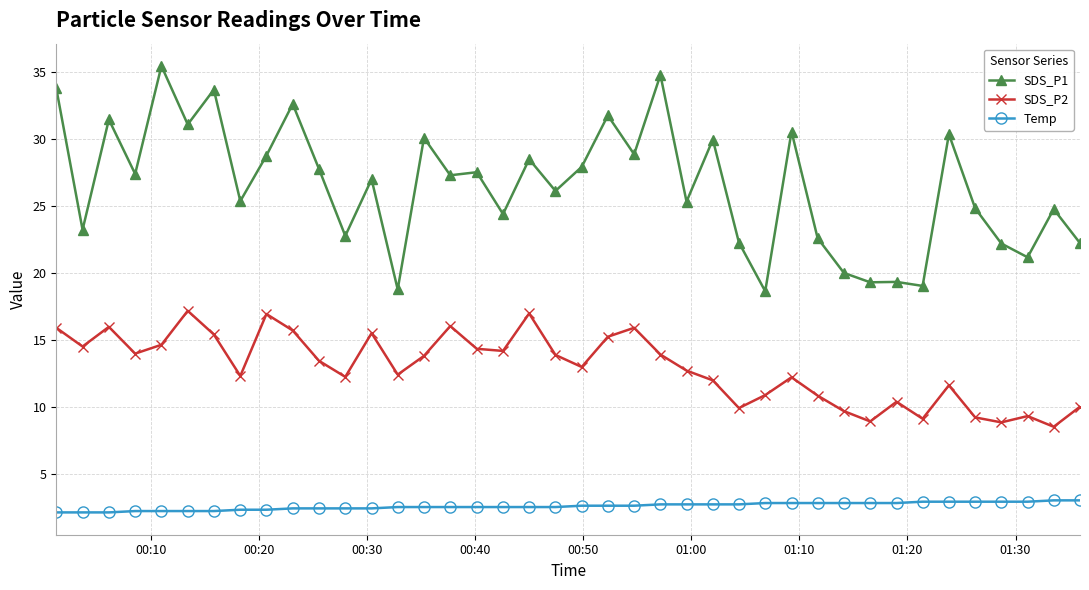

Which series has the widest spread of values?

SDS_P1